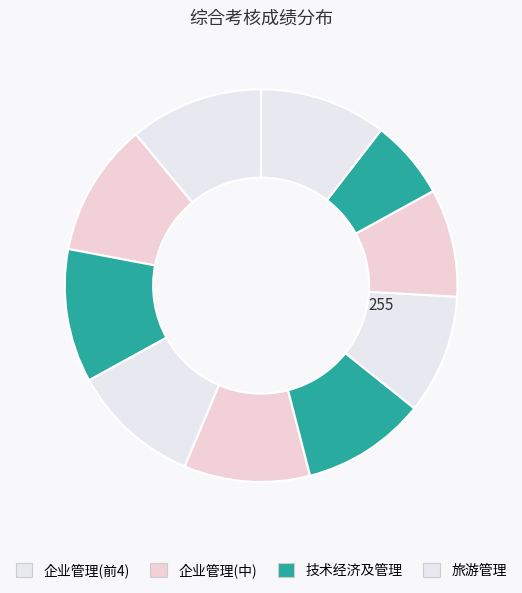

Does any single category account for the majority?

No